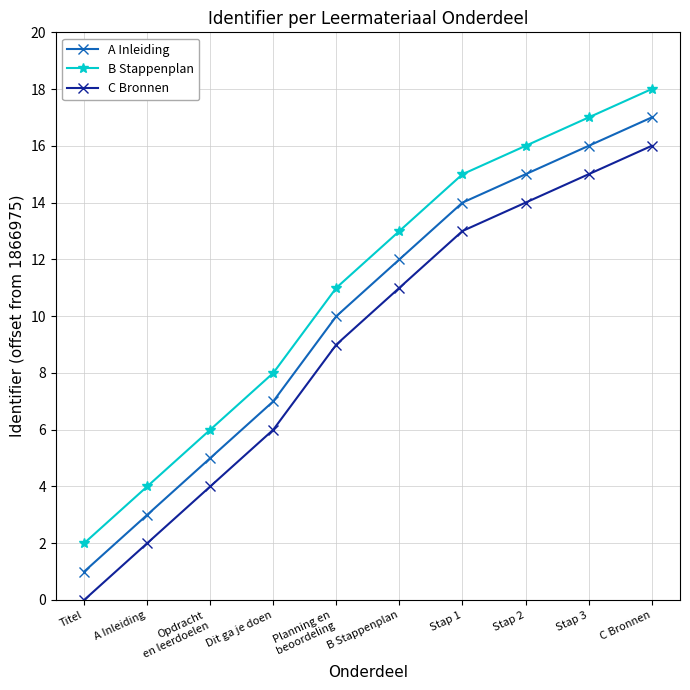

List the series in order of their peak value, lowest first.

C Bronnen, A Inleiding, B Stappenplan